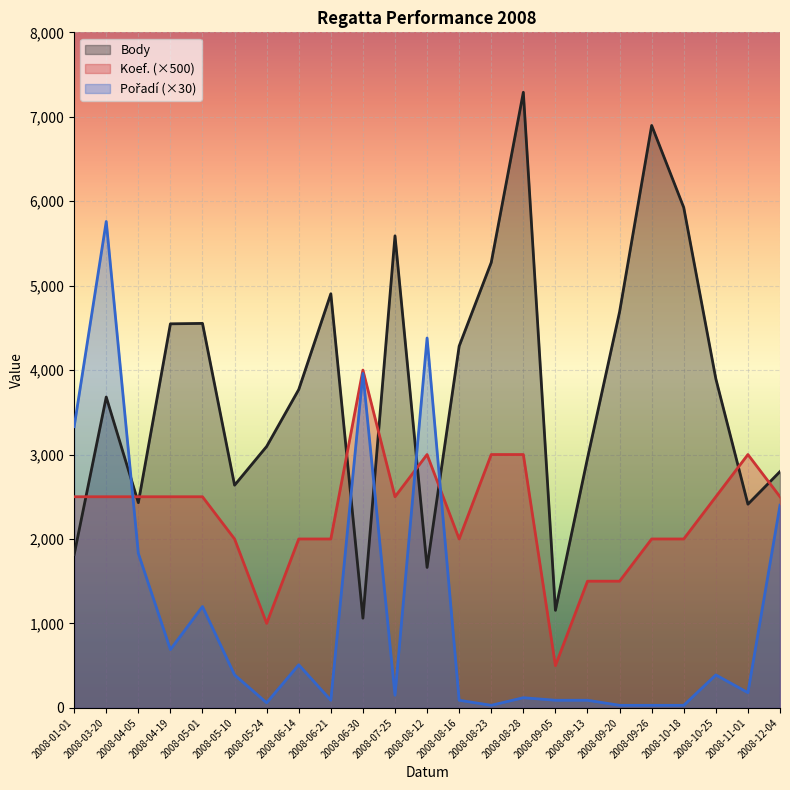

How many interior local peaks does the Pořadí series have?

7